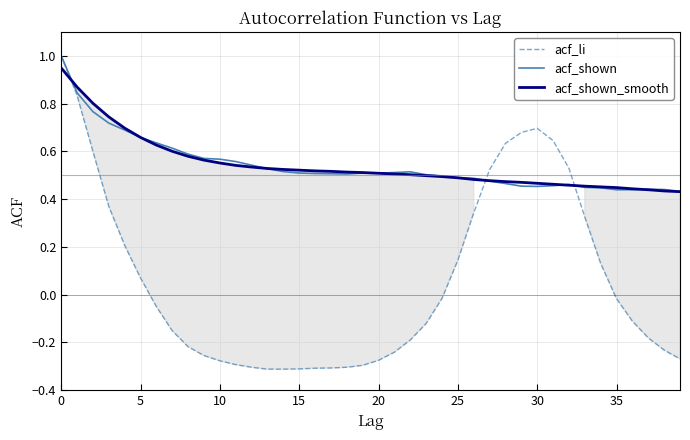

What is the maximum value shown in the chart?

1.0